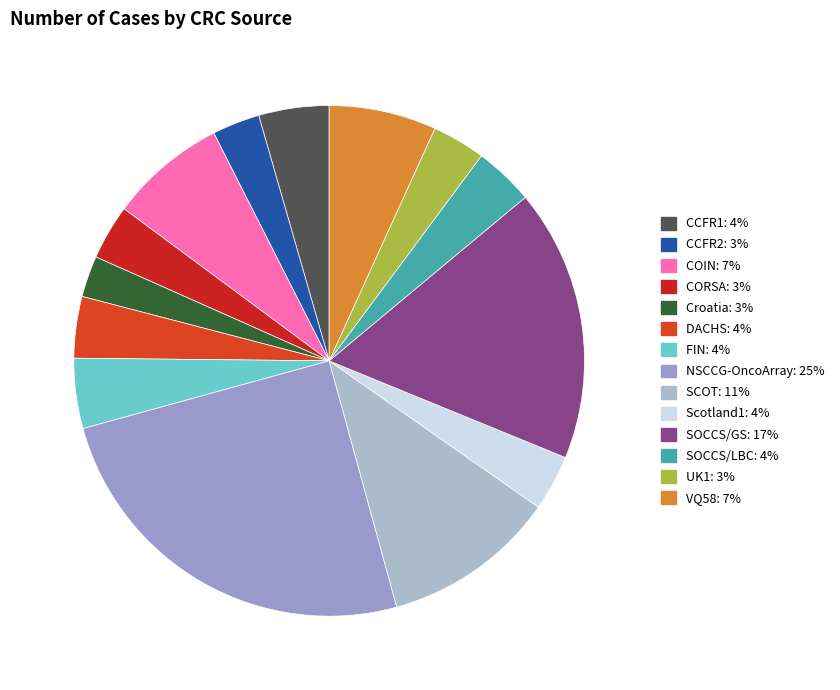

What is the smallest slice in the pie chart?

Croatia